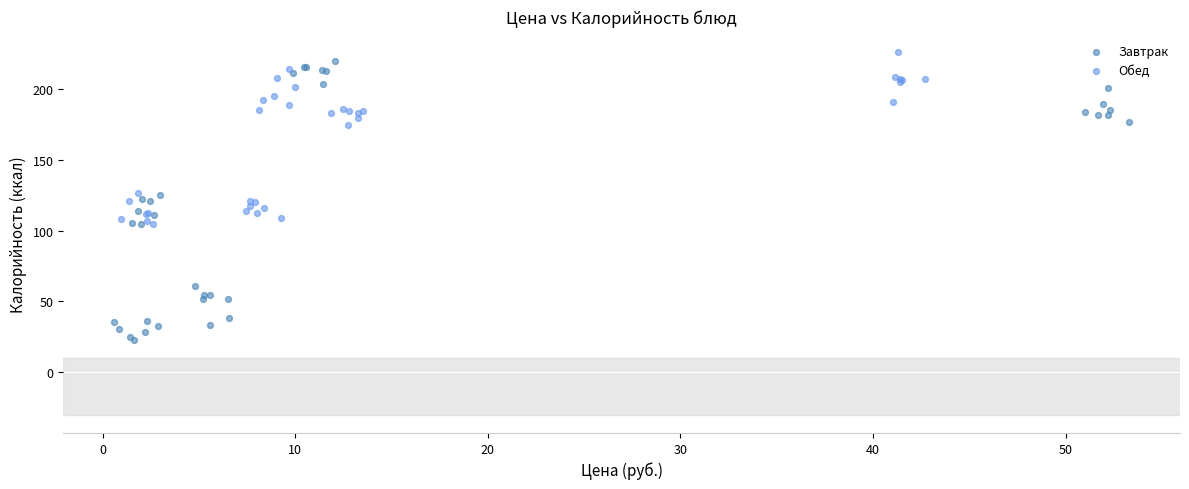

Which series reaches the maximum Y coordinate?

Обед